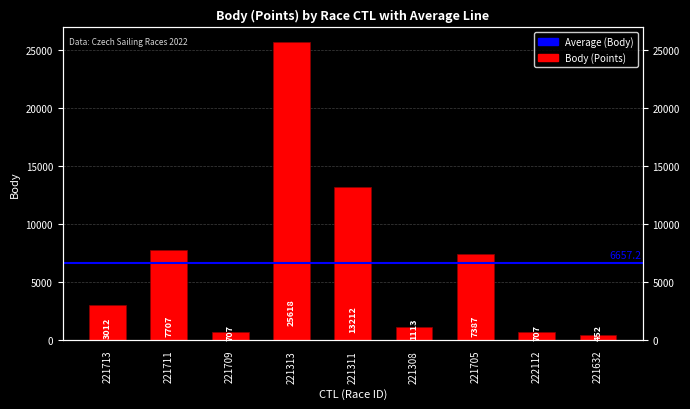

What is the difference between the maximum and minimum values?

25166